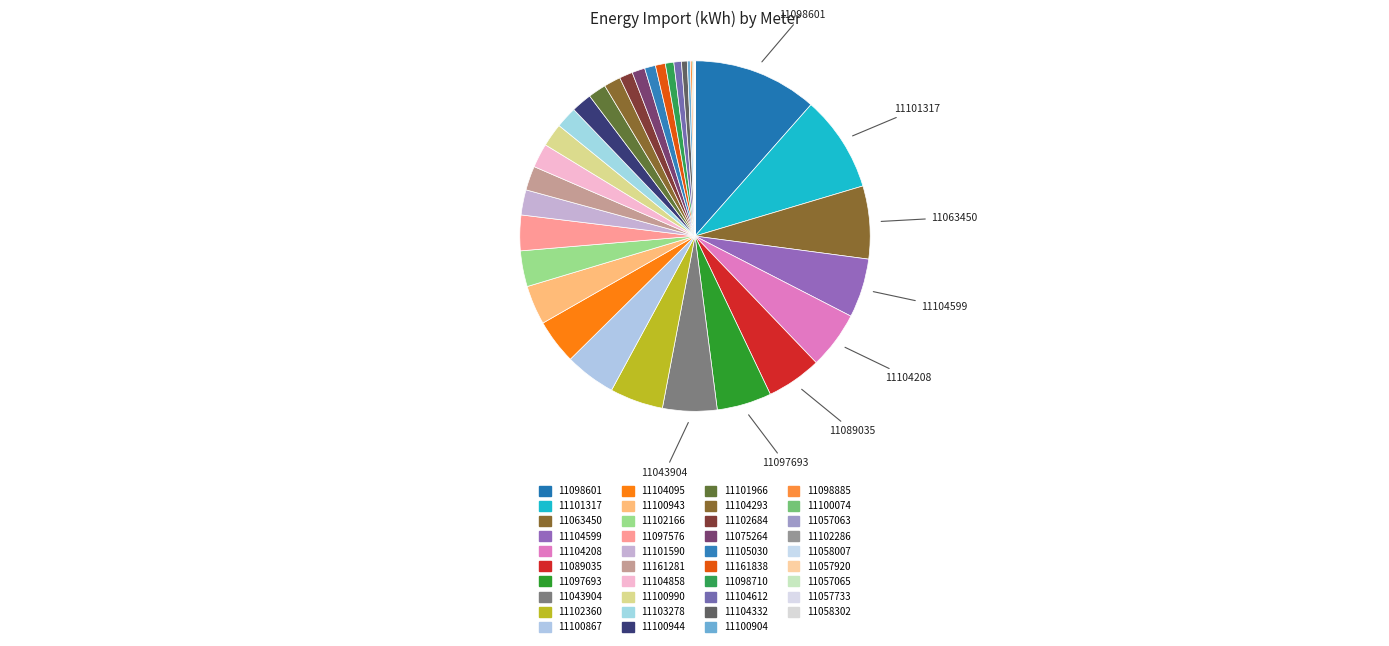

How many segments does this pie chart have?

39